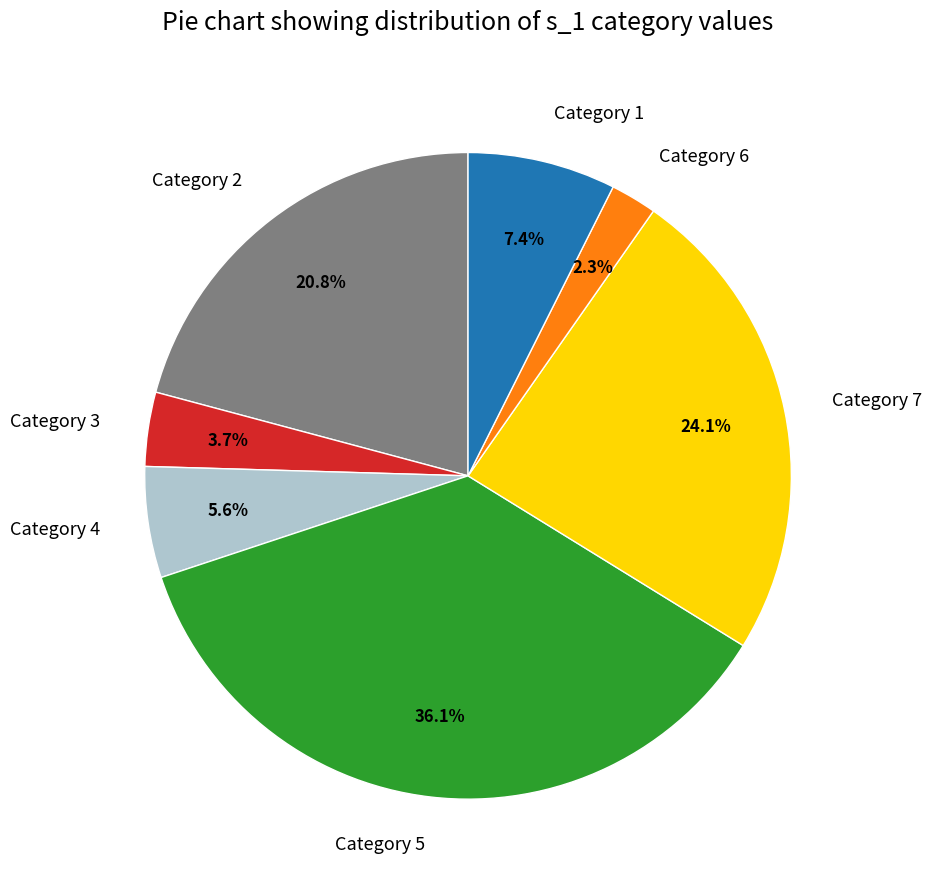

How many segments does this pie chart have?

7